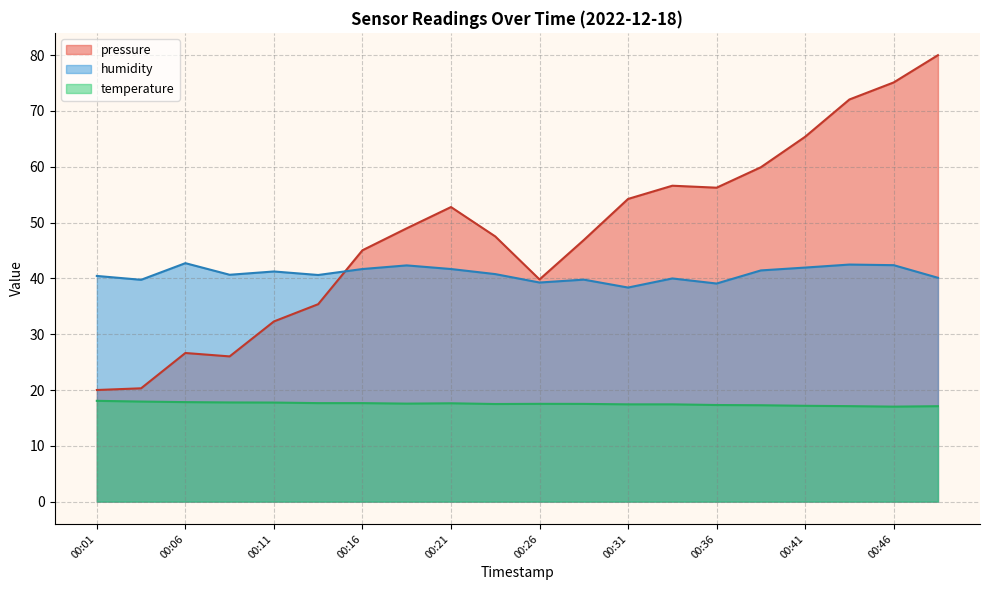

How many lines are shown in the chart?

3